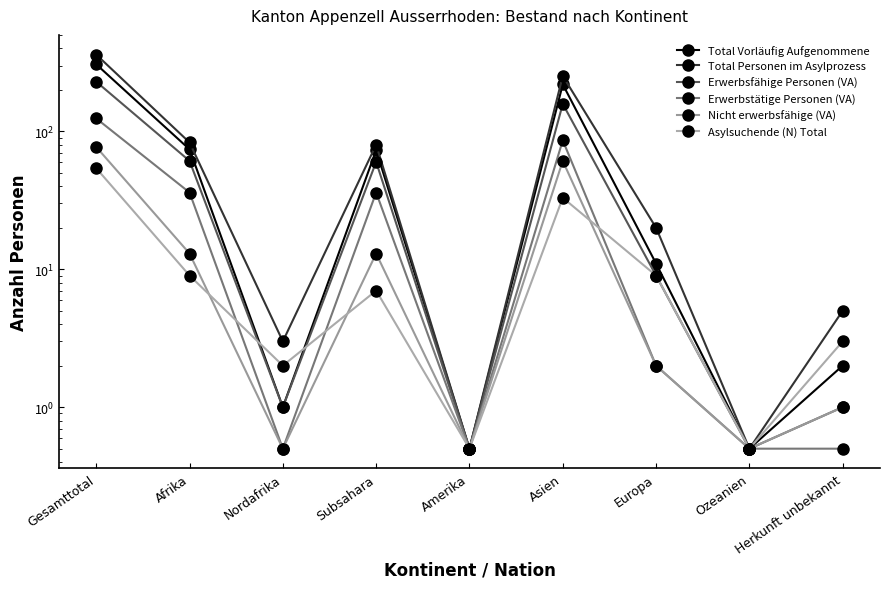

What is the lowest value of the Total Vorläufig Aufgenommene series?

0.5